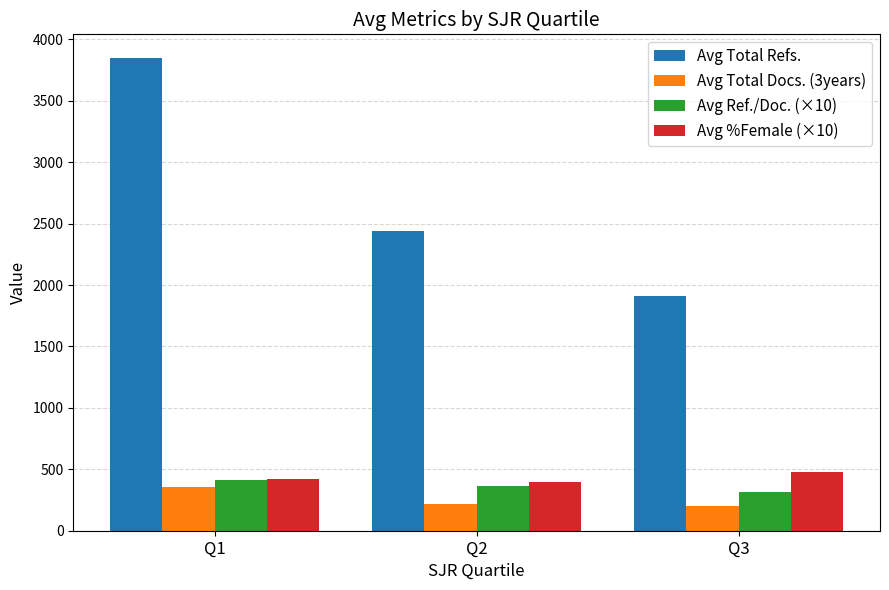

True or false: Avg Total Docs. (3years) has a value of 84 at Q1.

False